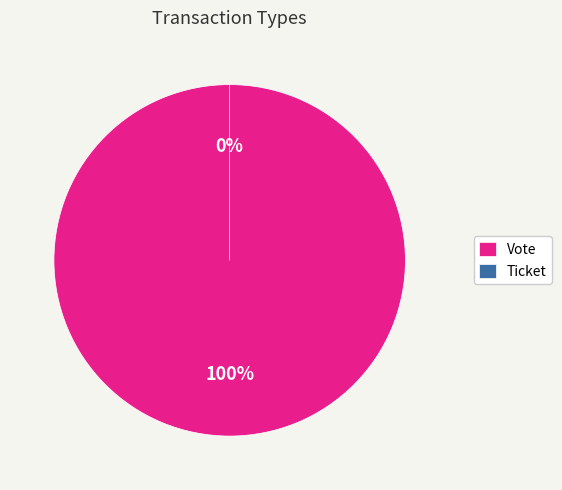

Is there a majority slice in this chart?

Yes